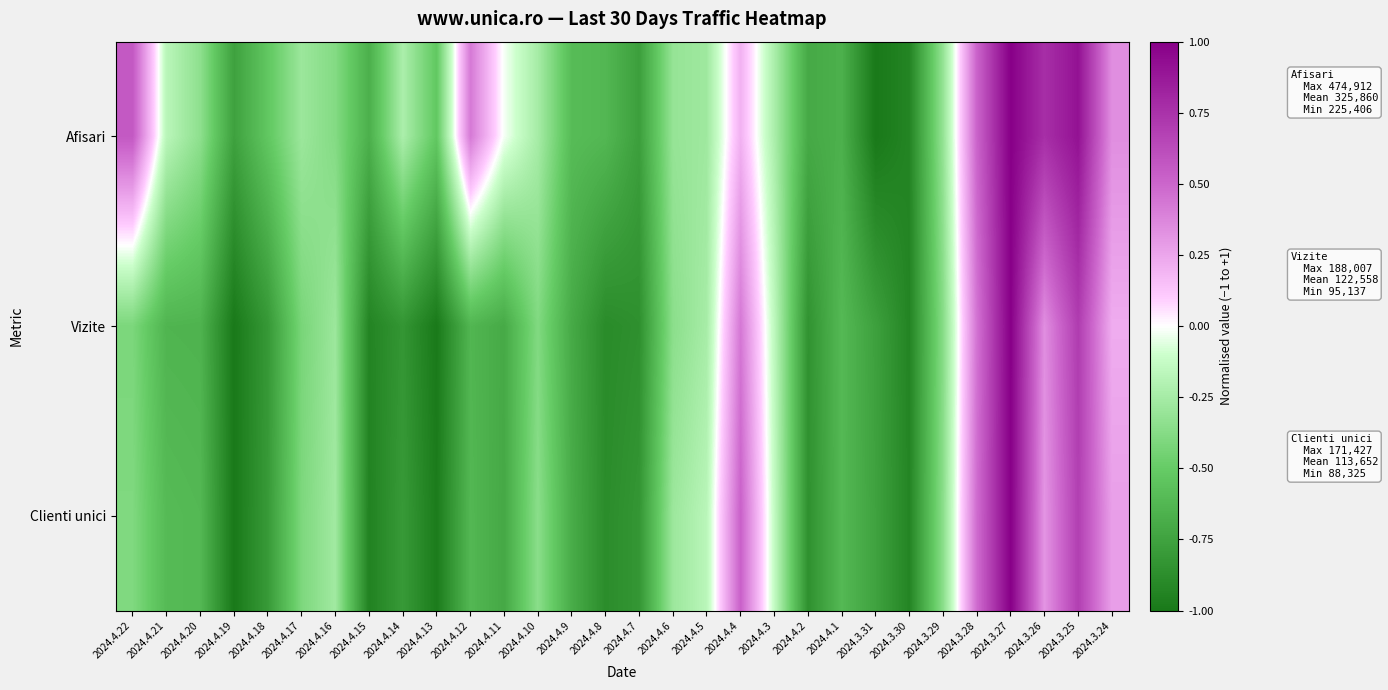

Reading right to left, transcribe all the data shown in this chart.

Afisari: 2024.3.24=0.3	2024.3.25=0.9	2024.3.26=0.8	2024.3.27=1.0	2024.3.28=0.5	2024.3.29=-0.3	2024.3.30=-0.9	2024.3.31=-1.0	2024.4.1=-0.7	2024.4.2=-0.7	2024.4.3=-0.2	2024.4.4=0.2	2024.4.5=-0.3	2024.4.6=-0.3	2024.4.7=-0.8	2024.4.8=-0.6	2024.4.9=-0.6	2024.4.10=-0.2	2024.4.11=-0.0	2024.4.12=0.4	2024.4.13=-0.5	2024.4.14=-0.2	2024.4.15=-0.7	2024.4.16=-0.4	2024.4.17=-0.3	2024.4.18=-0.5	2024.4.19=-0.8	2024.4.20=-0.3	2024.4.21=-0.2	2024.4.22=0.6
Vizite: 2024.3.24=0.2	2024.3.25=0.7	2024.3.26=0.3	2024.3.27=1.0	2024.3.28=0.4	2024.3.29=-0.4	2024.3.30=-0.9	2024.3.31=-0.8	2024.4.1=-0.6	2024.4.2=-0.8	2024.4.3=-0.2	2024.4.4=0.4	2024.4.5=-0.2	2024.4.6=-0.4	2024.4.7=-0.9	2024.4.8=-0.9	2024.4.9=-0.7	2024.4.10=-0.4	2024.4.11=-0.7	2024.4.12=-0.6	2024.4.13=-1.0	2024.4.14=-0.8	2024.4.15=-0.9	2024.4.16=-0.3	2024.4.17=-0.4	2024.4.18=-0.8	2024.4.19=-1.0	2024.4.20=-0.6	2024.4.21=-0.6	2024.4.22=-0.4
Clienti unici: 2024.3.24=0.3	2024.3.25=0.7	2024.3.26=0.3	2024.3.27=1.0	2024.3.28=0.5	2024.3.29=-0.4	2024.3.30=-0.9	2024.3.31=-0.8	2024.4.1=-0.6	2024.4.2=-0.9	2024.4.3=-0.1	2024.4.4=0.5	2024.4.5=-0.2	2024.4.6=-0.3	2024.4.7=-0.8	2024.4.8=-0.9	2024.4.9=-0.7	2024.4.10=-0.4	2024.4.11=-0.7	2024.4.12=-0.6	2024.4.13=-1.0	2024.4.14=-0.8	2024.4.15=-0.9	2024.4.16=-0.3	2024.4.17=-0.4	2024.4.18=-0.8	2024.4.19=-1.0	2024.4.20=-0.6	2024.4.21=-0.6	2024.4.22=-0.4